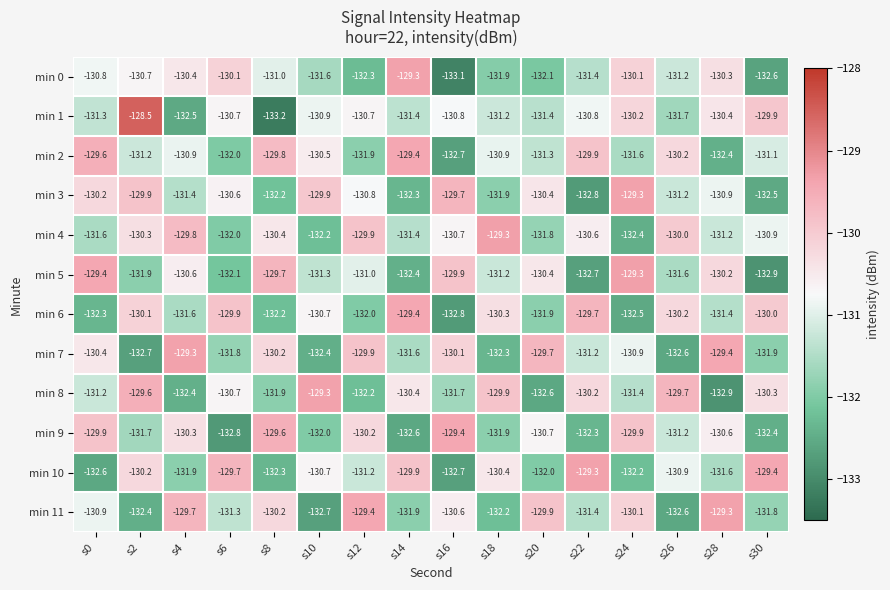

What is the average value of the min 1 series?

-131.0